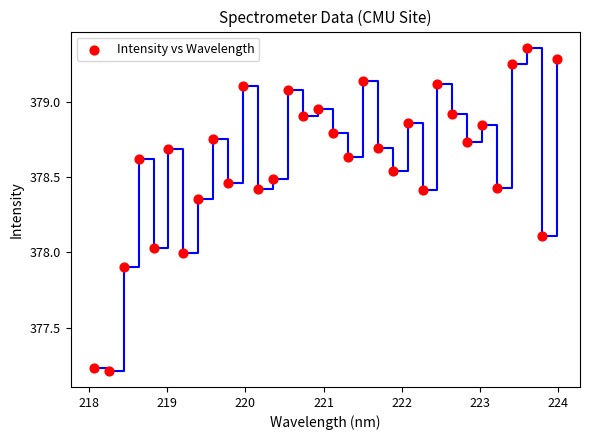

What is the range of X values (max minus min)?

5.9